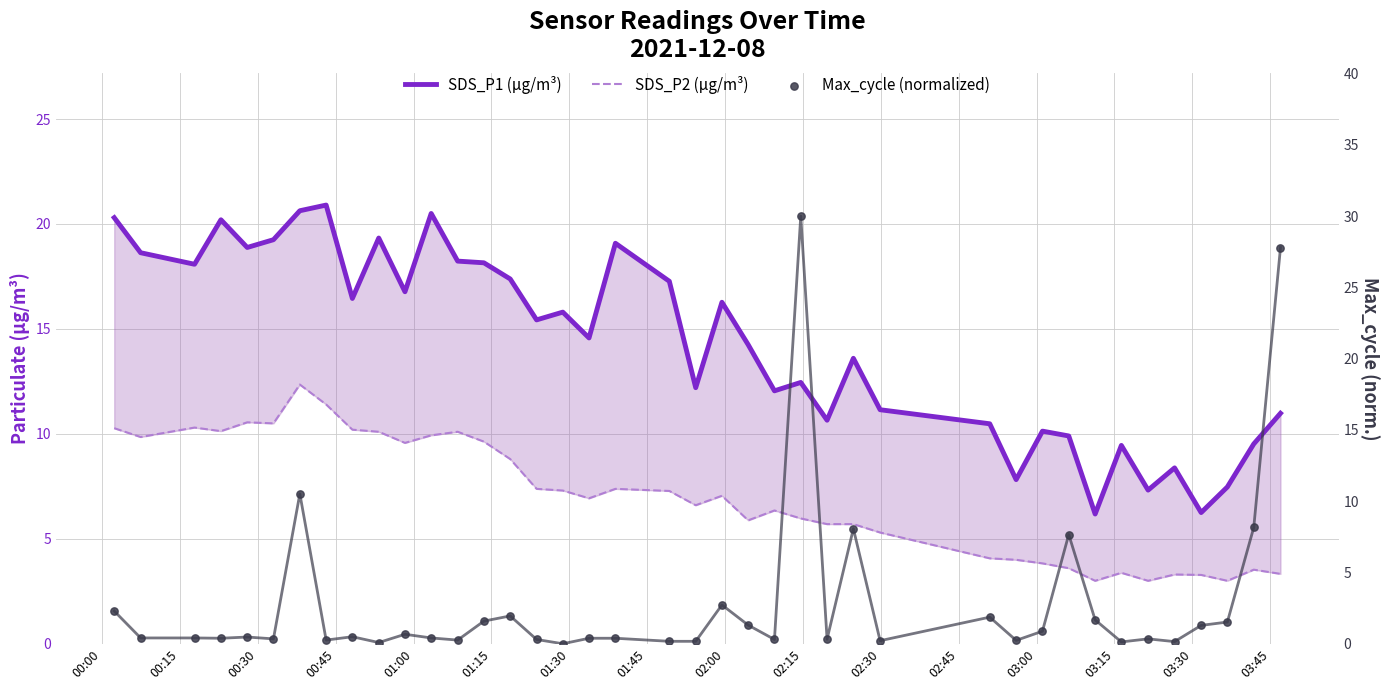

Which series has the largest total across all categories?

SDS_P1 (μg/m³)